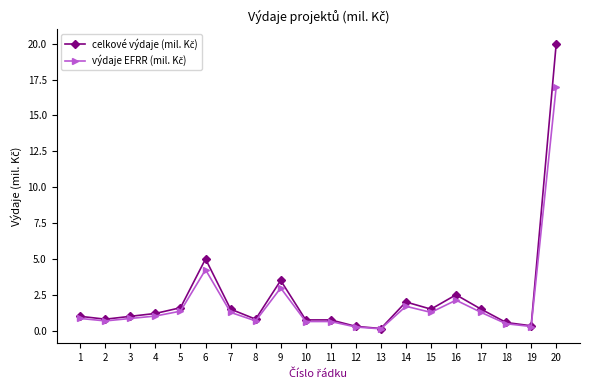

Which label corresponds to the largest value in the chart?

20